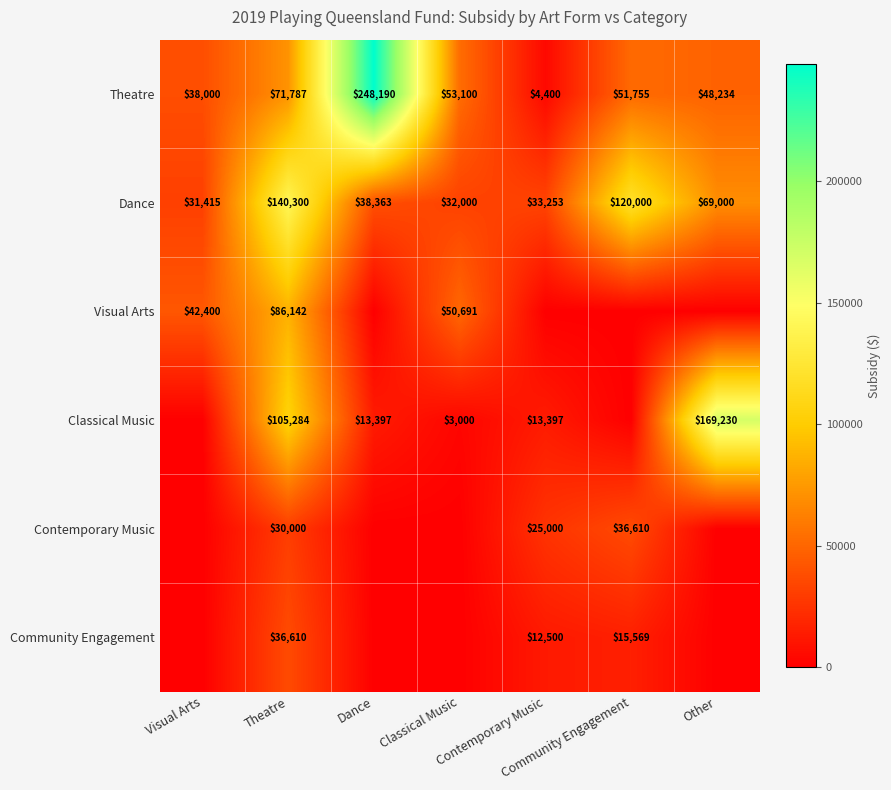

Is the value of Theatre at Classical Music greater than the value of Community Engagement at Visual Arts?

Yes